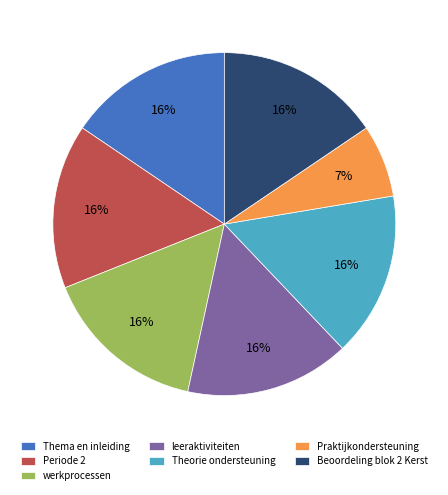

Which slice is the smallest?

Praktijkondersteuning